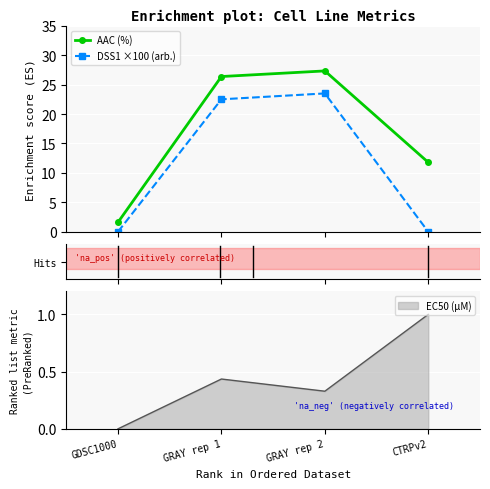

The value of IC50 (µM) at GRAY rep 1 is 0.4. True or false?

True